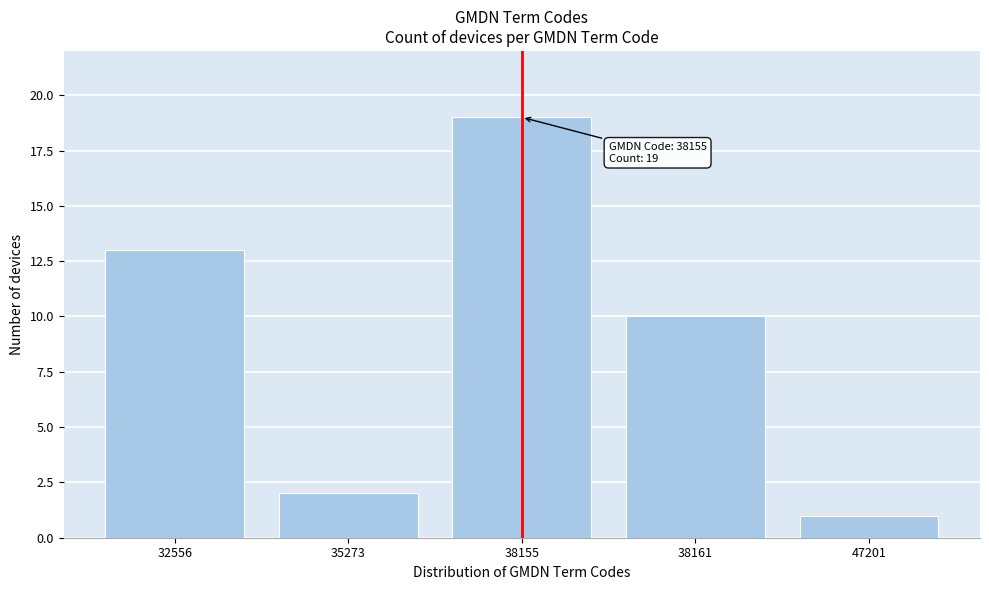

Reading left to right, extract all data points from this chart.

32556=13	35273=2	38155=19	38161=10	47201=1